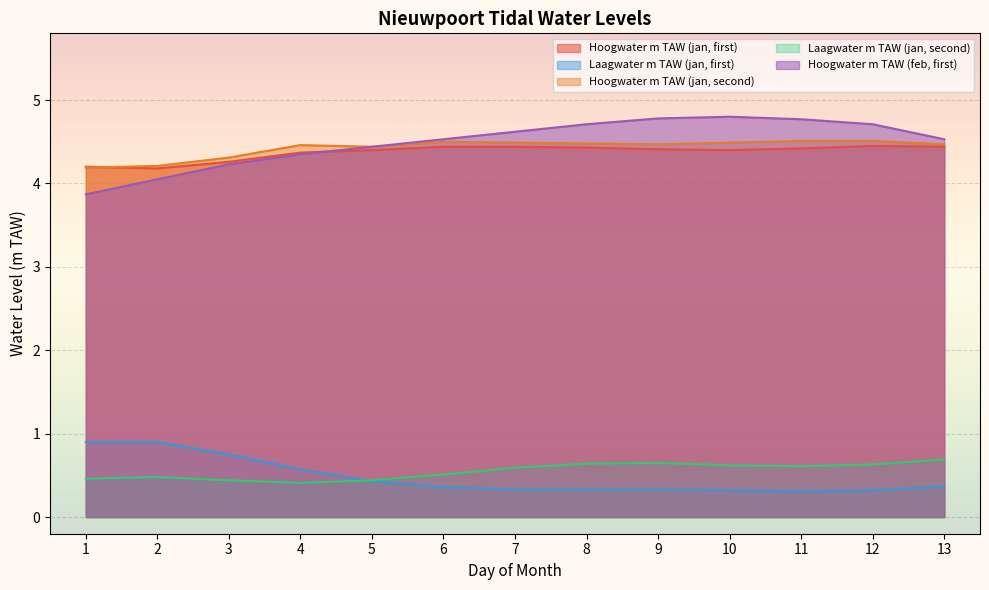

Which has a higher value, 6 or 1?

6